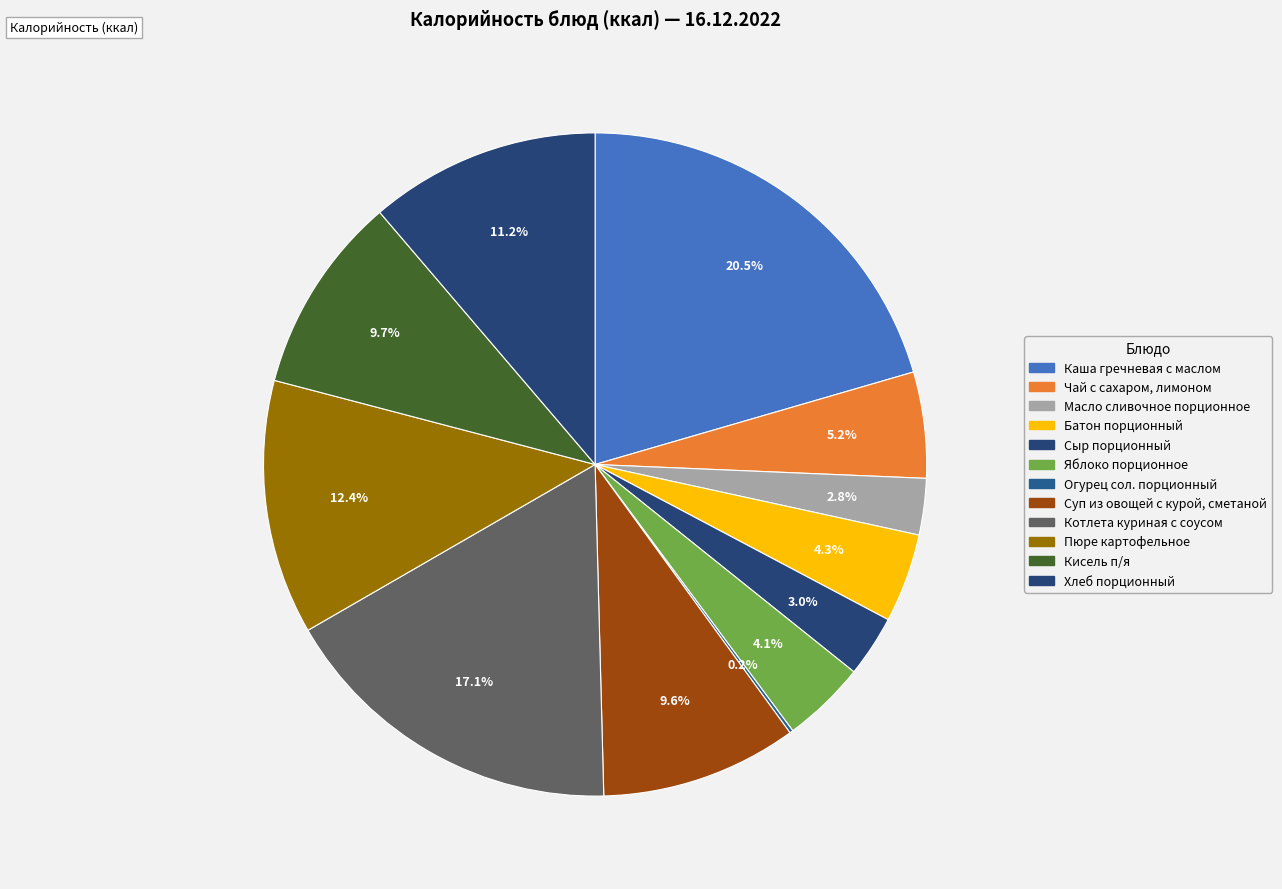

Is Пюре картофельное the majority of the pie?

No